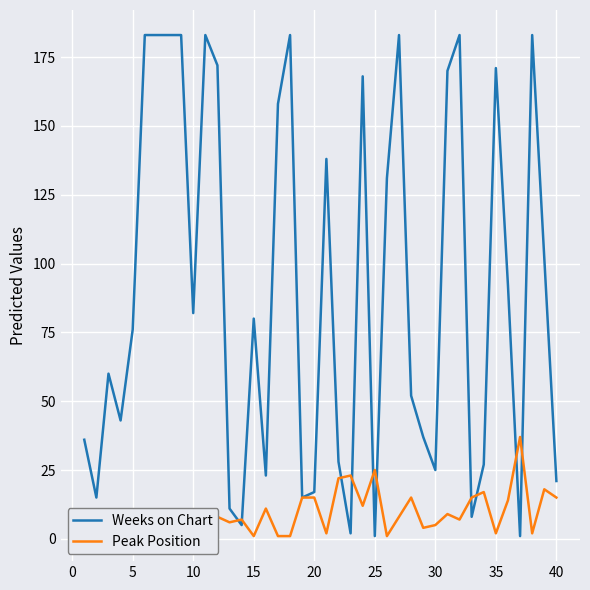

What is the maximum value shown in the chart?

183